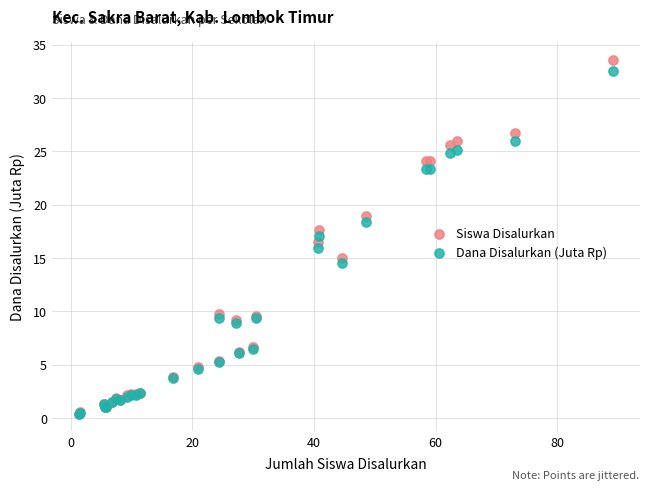

Which series reaches the maximum Y coordinate?

Siswa Disalurkan